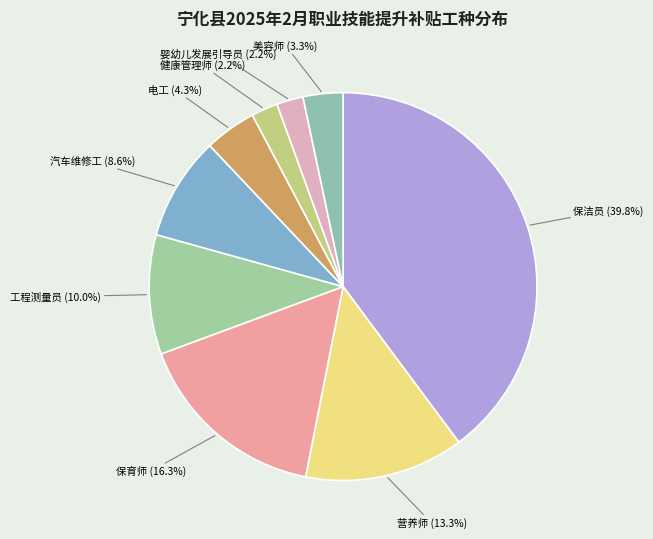

Approximately how many times larger is the value at 营养师 compared to 婴幼儿发展引导员?

6.0